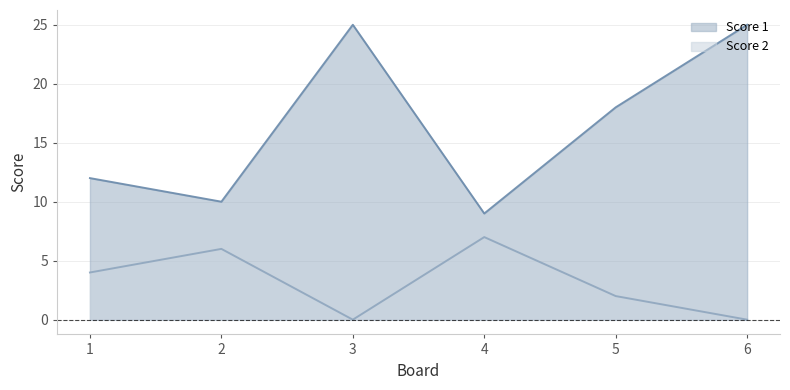

True or false: Score 1 and Score 2 intersect in this chart.

False